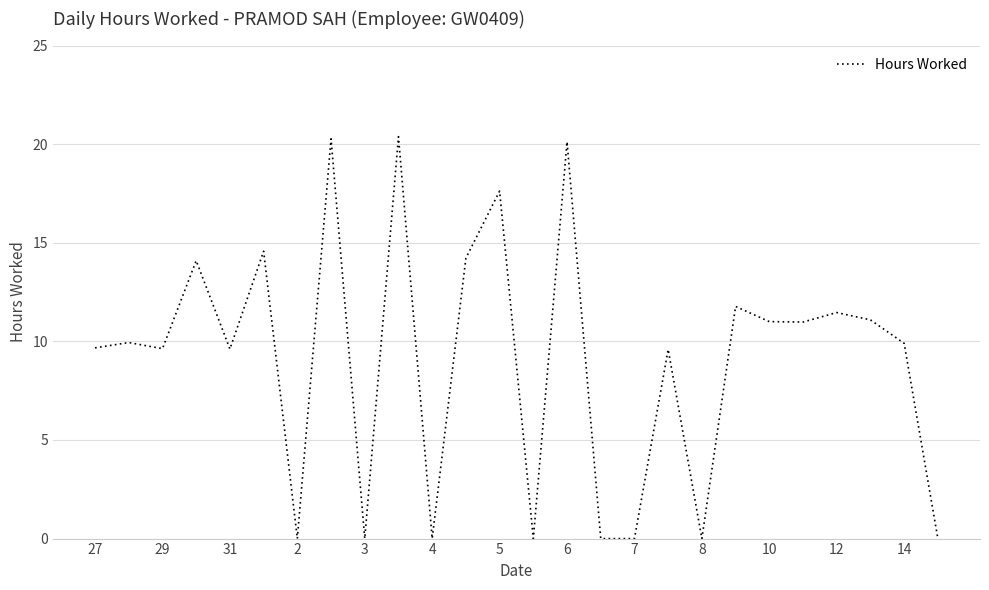

Count the number of values greater than 9.

18